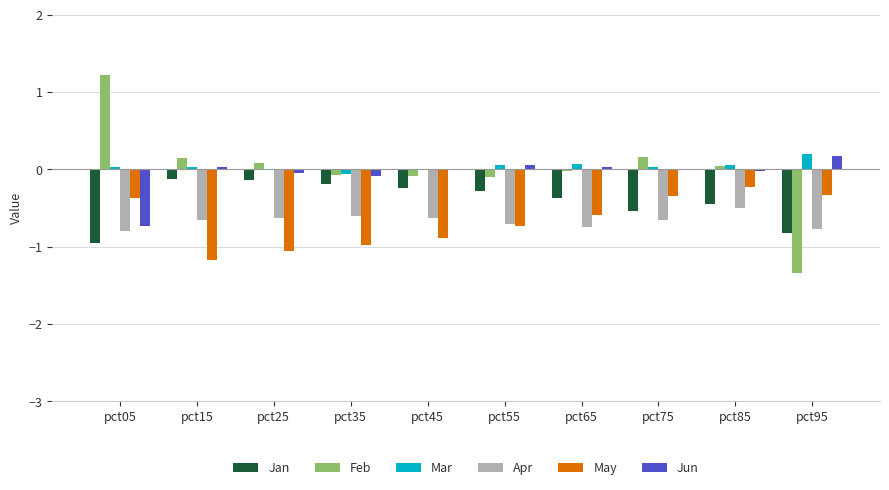

What is the spread (max minus min) of values at pct45?

0.9